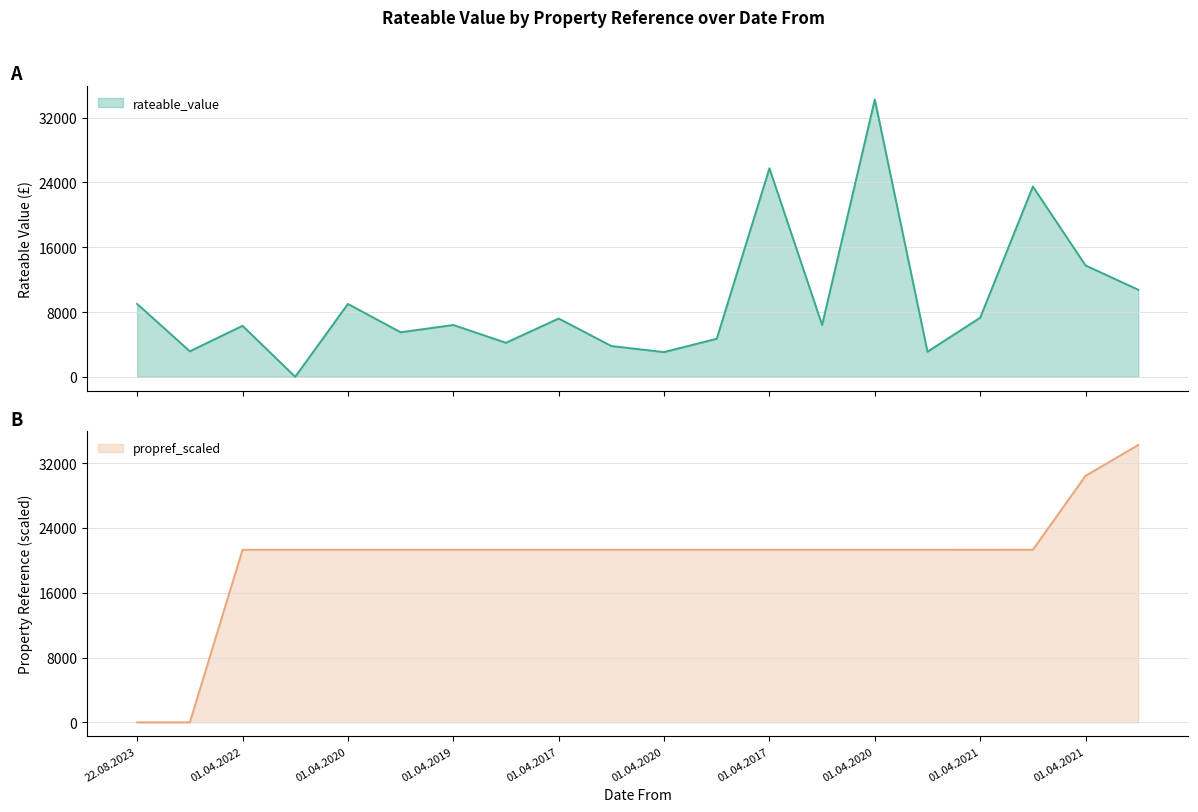

Where is the first local maximum for rateable_value?

01.04.2022